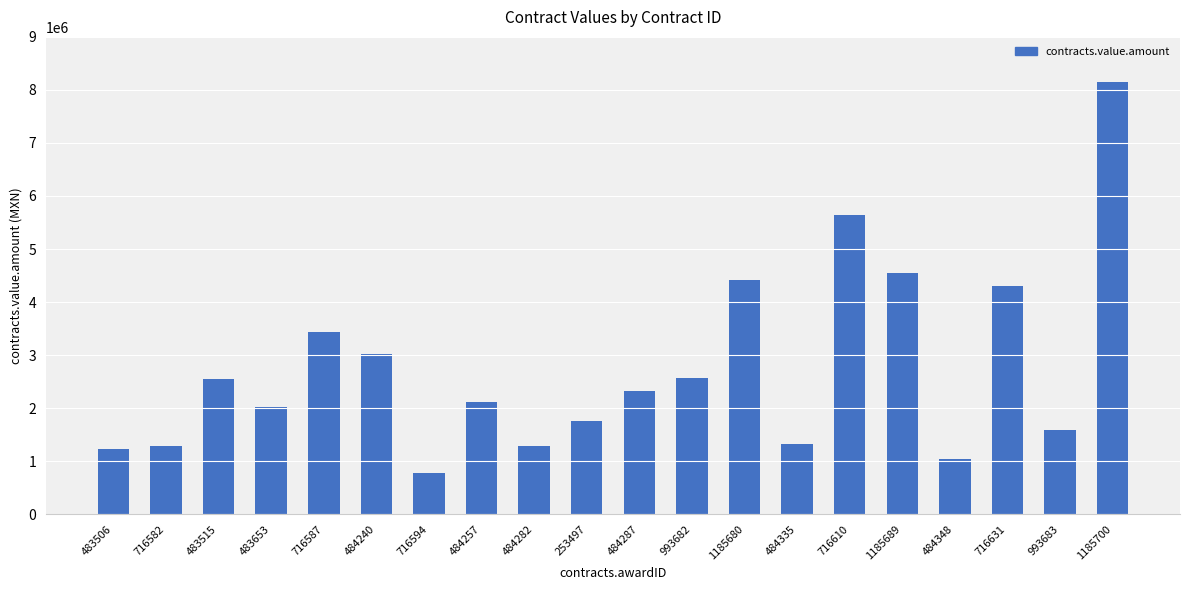

What is the greatest value displayed?

8149369.3